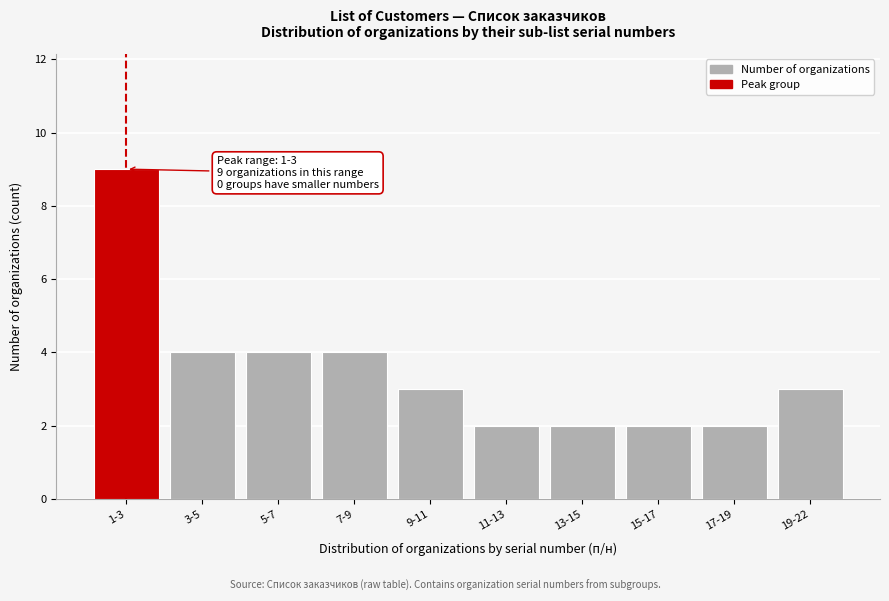

Reading left to right, transcribe all the data shown in this chart.

1-3=9	3-5=4	5-7=4	7-9=4	9-11=3	11-13=2	13-15=2	15-17=2	17-19=2	19-22=3